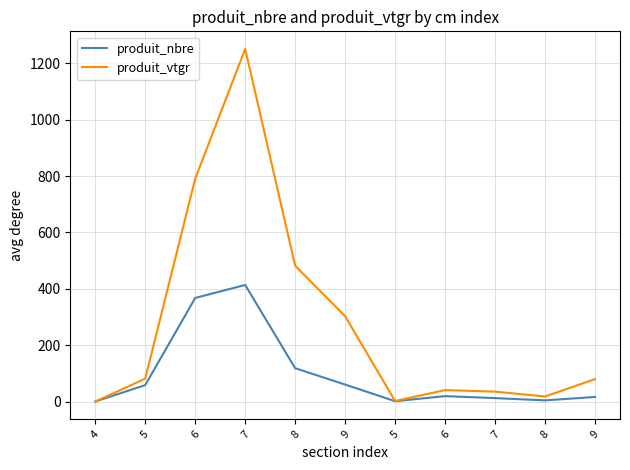

True or false: produit_vtgr has a value of 8.7 at 8.

False